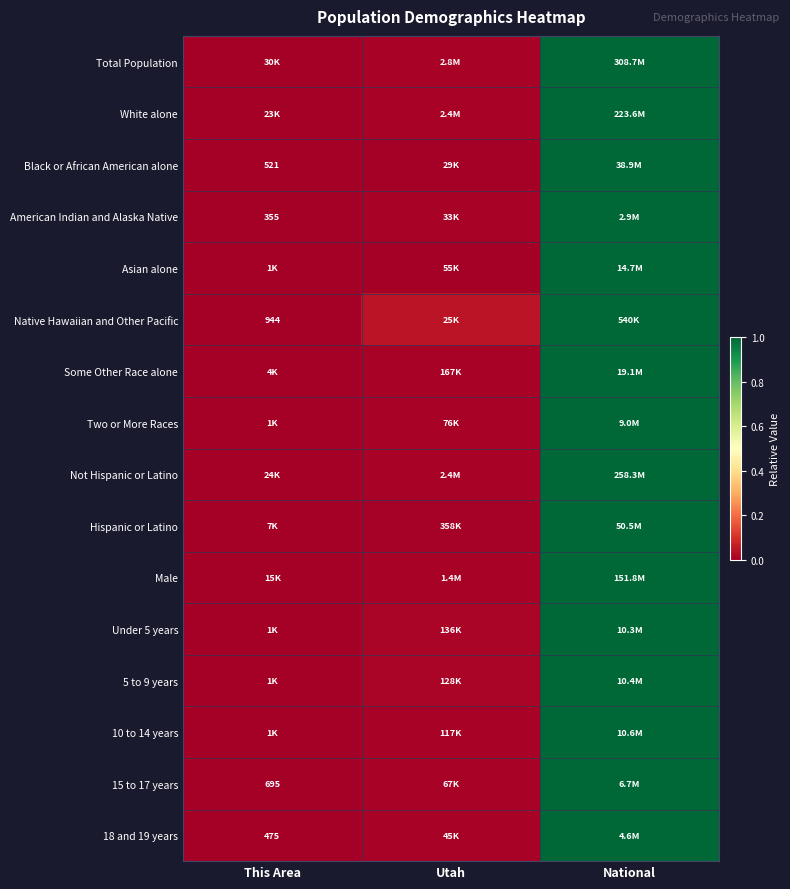

Which series has the widest spread of values?

Total Population